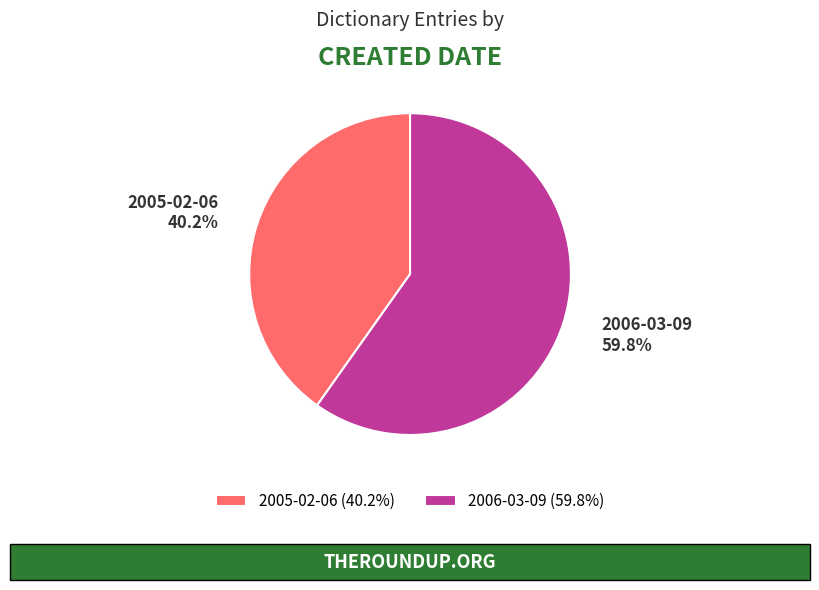

To the nearest percent, what is the average slice percentage?

50%